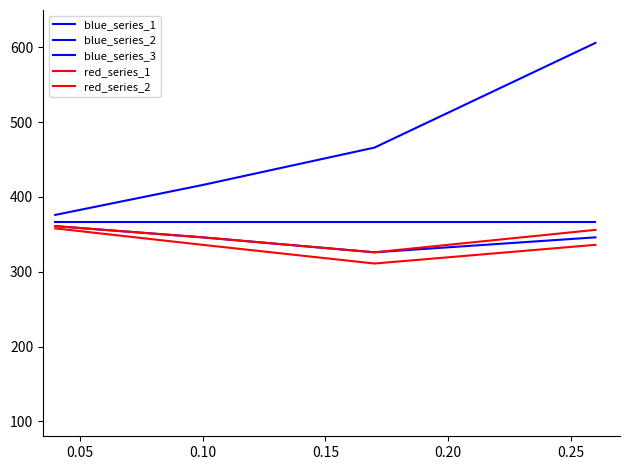

How many lines are shown in the chart?

5